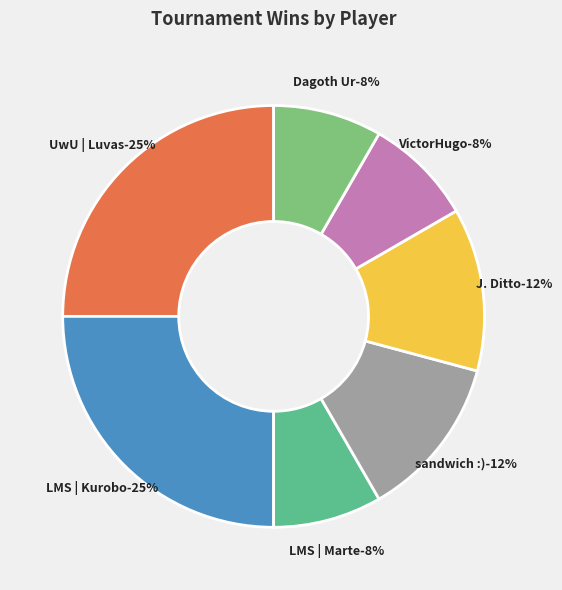

To the nearest percent, what is the difference between the Dagoth Ur and LMS | Kurobo slice percentages?

17%